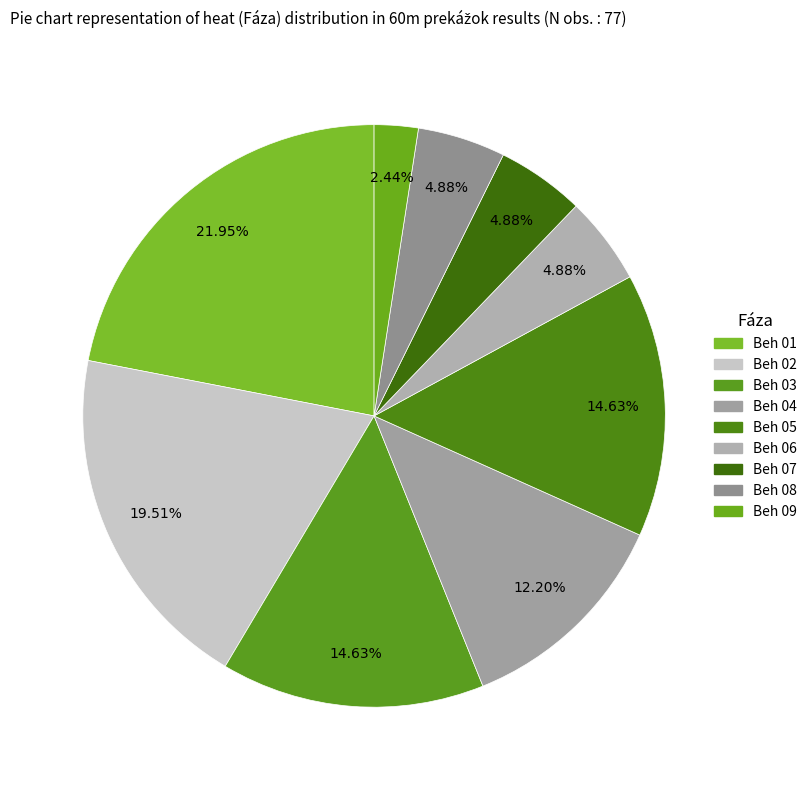

How many slices are in this pie chart?

9